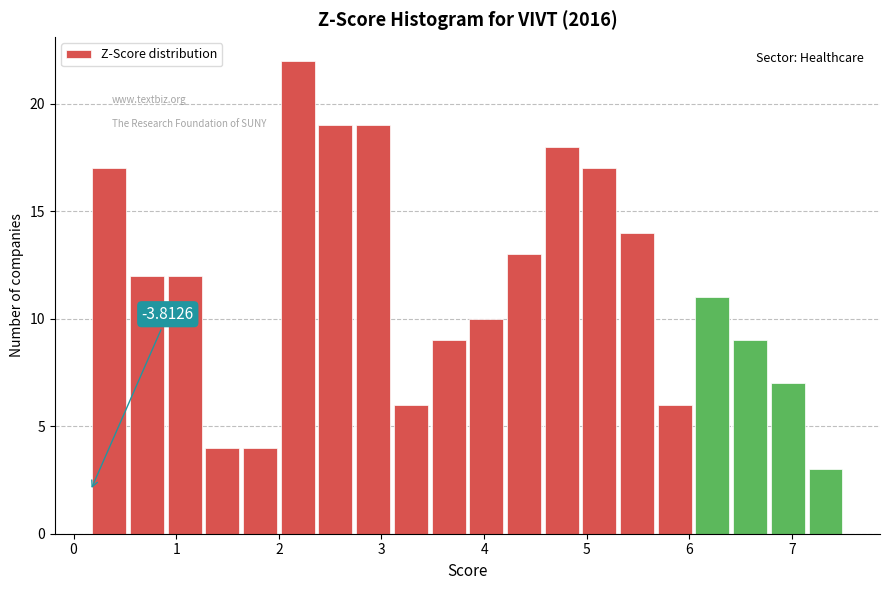

Read against the x-axis, roughly where is the centre of the tallest bar?

2.2